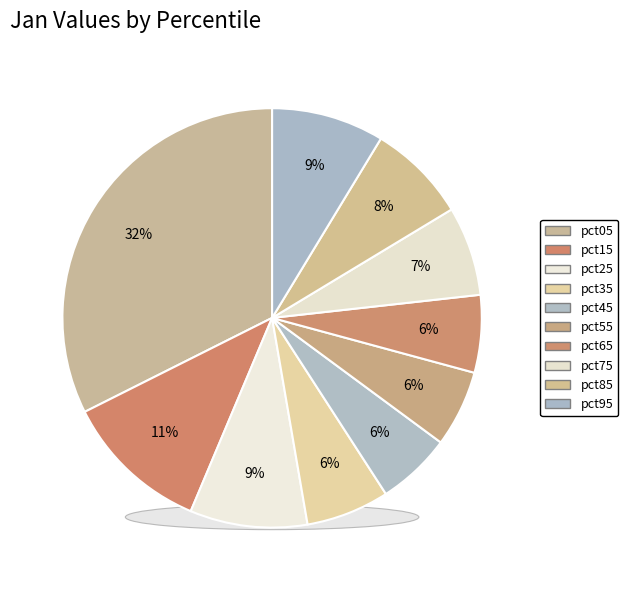

What is the change in value from pct75 to pct85?

+0.1